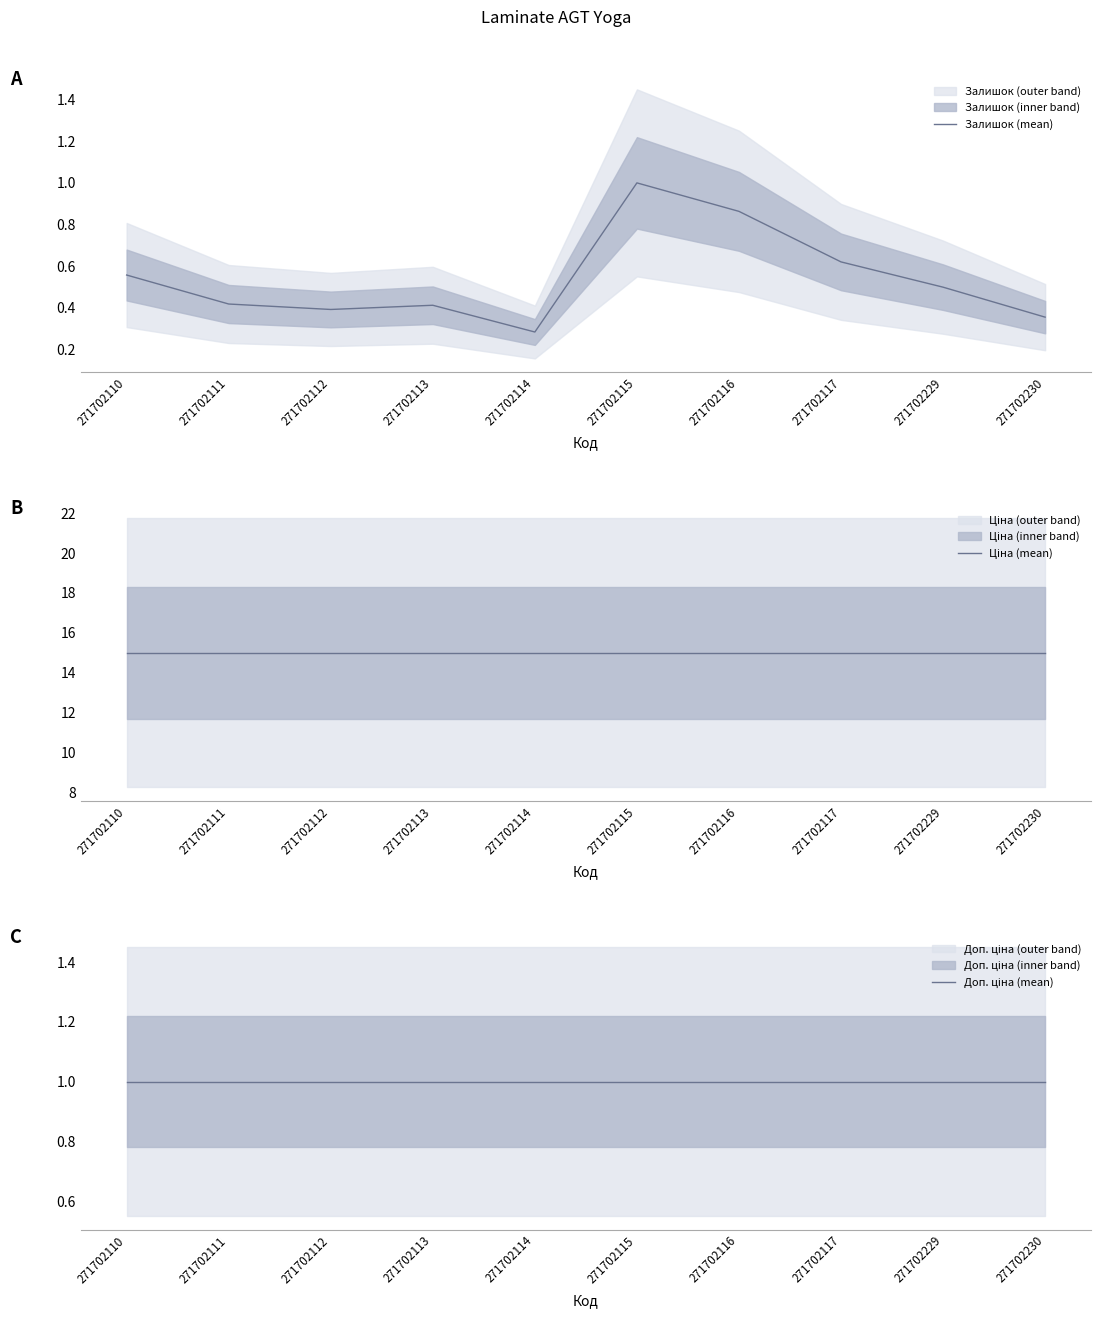

What are all the series names shown in the legend?

Залишок (mean), Ціна (mean), Доп. ціна (mean)